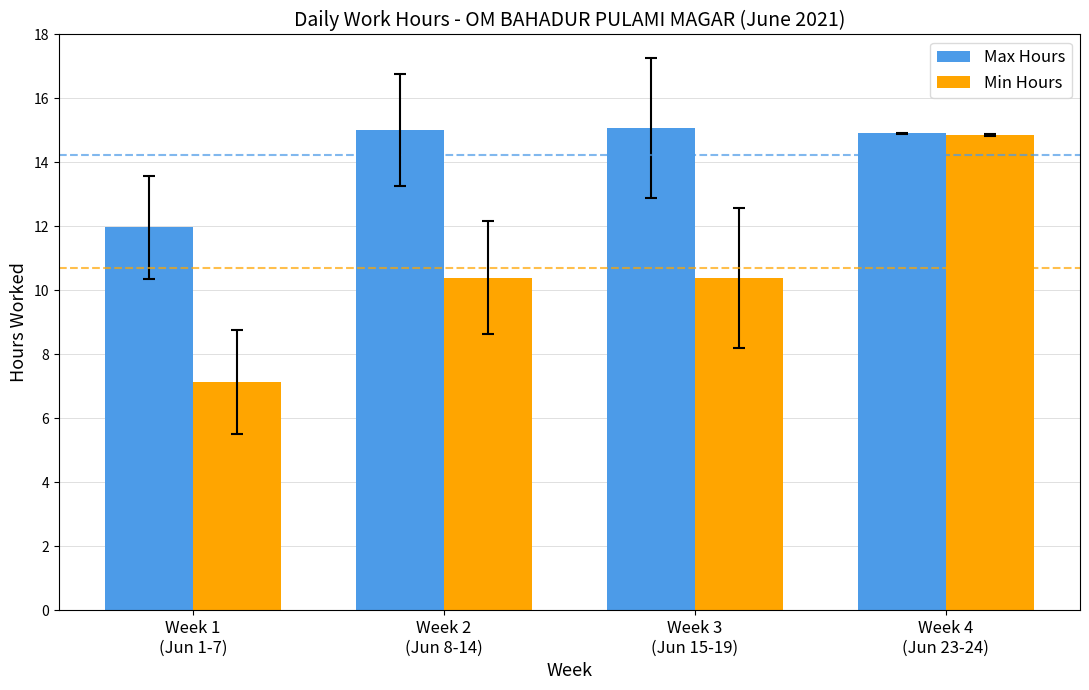

At which label is Max Hours closest to 13?

Week 1
(Jun 1-7)